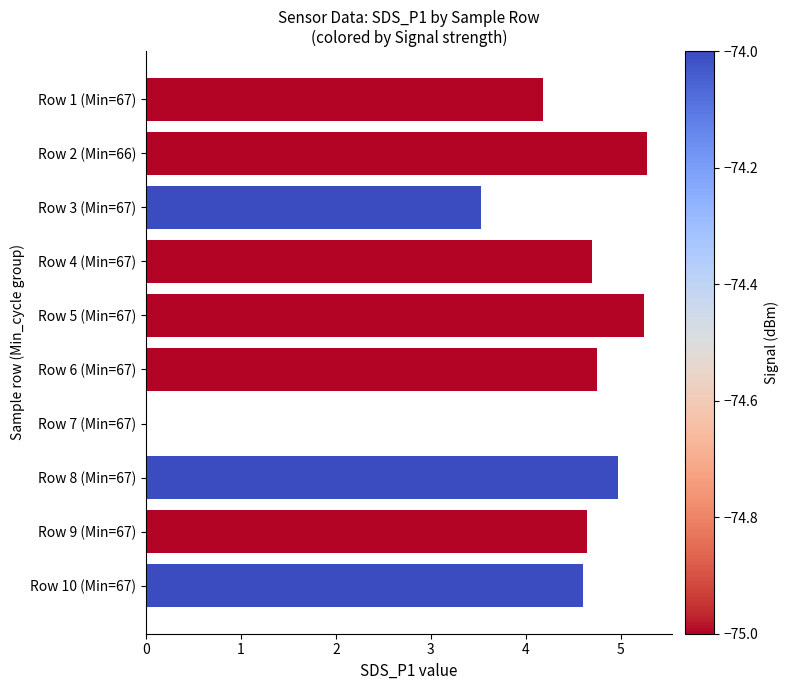

What is the sum of all values?

41.9